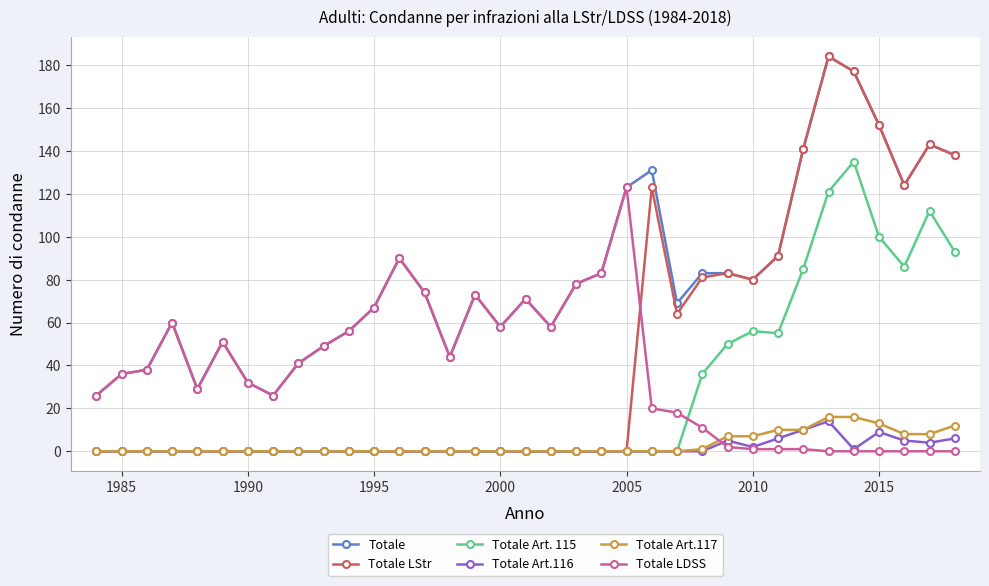

True or false: Totale LStr has more than 1 interior local peaks.

True